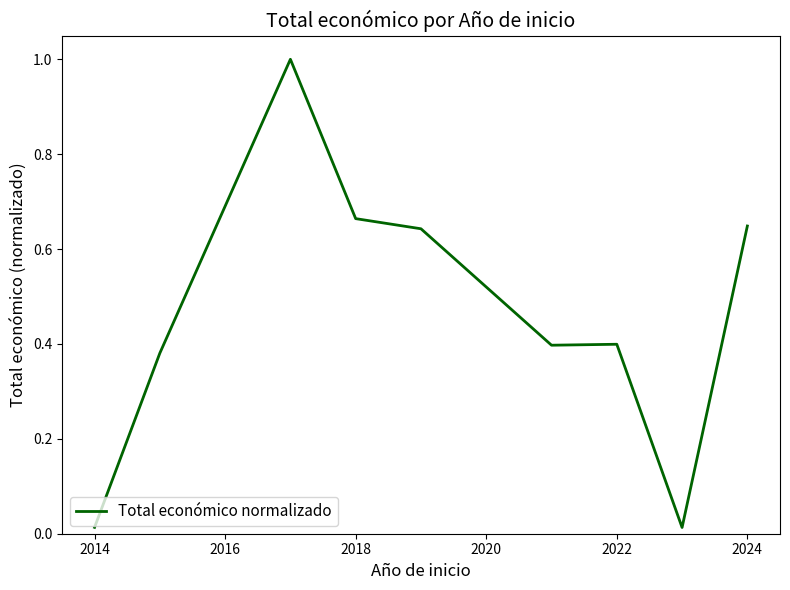

What is the difference between the maximum and minimum values?

1.0